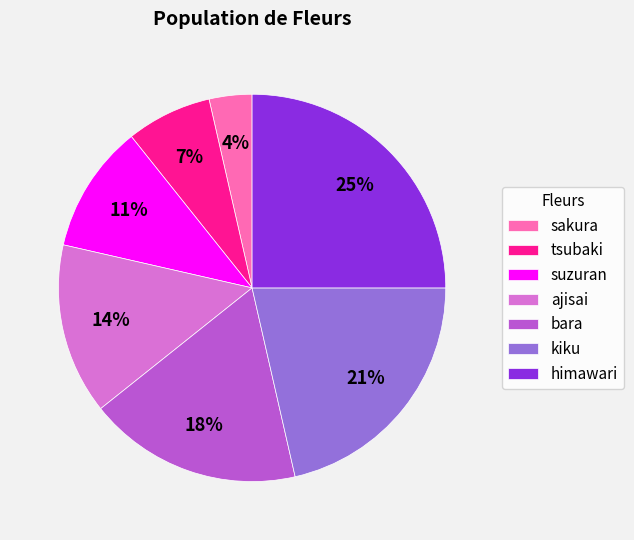

Do sakura and ajisai together represent more than half of the pie?

No